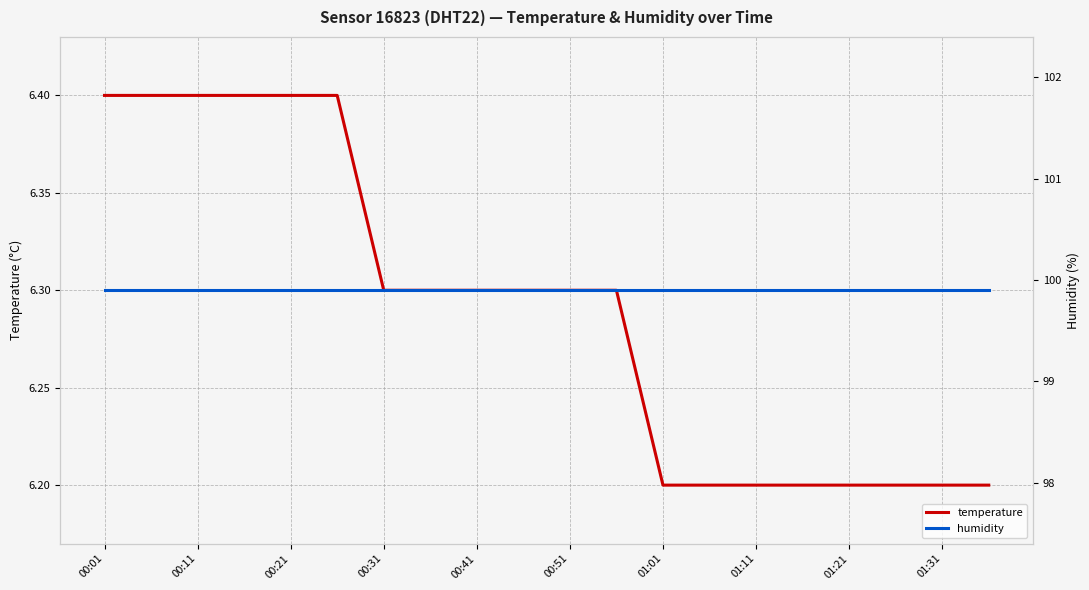

Which series has the largest total across all categories?

humidity